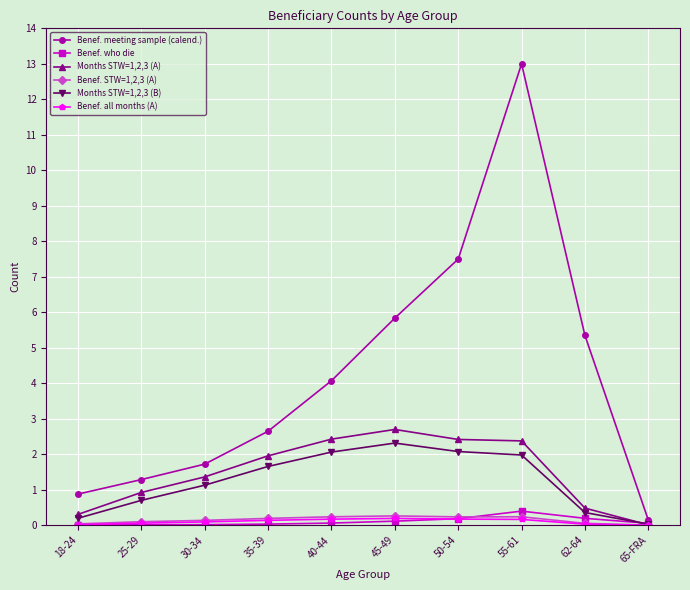

In Benef. meeting sample (calend.), how many points are higher than both neighbors (excluding endpoints)?

1